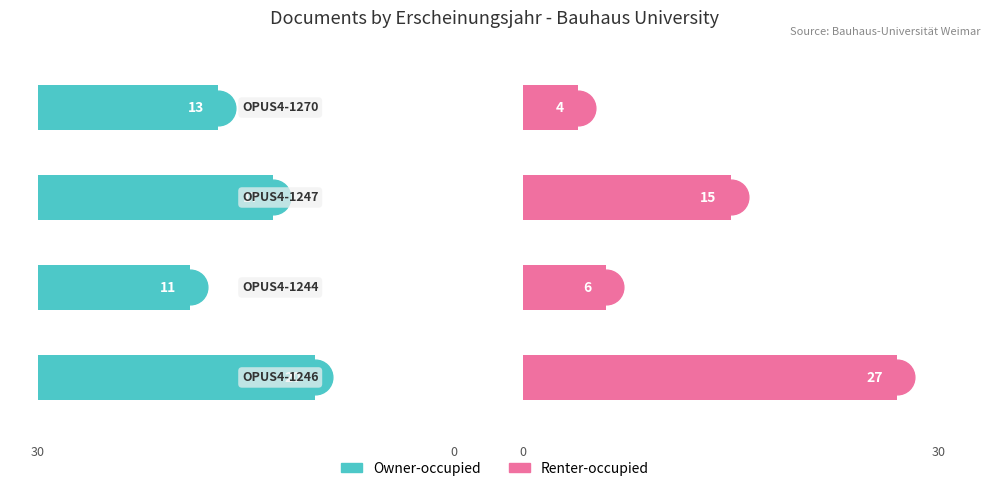

The Owner-occupied series shows 17 at 0. True or false?

True